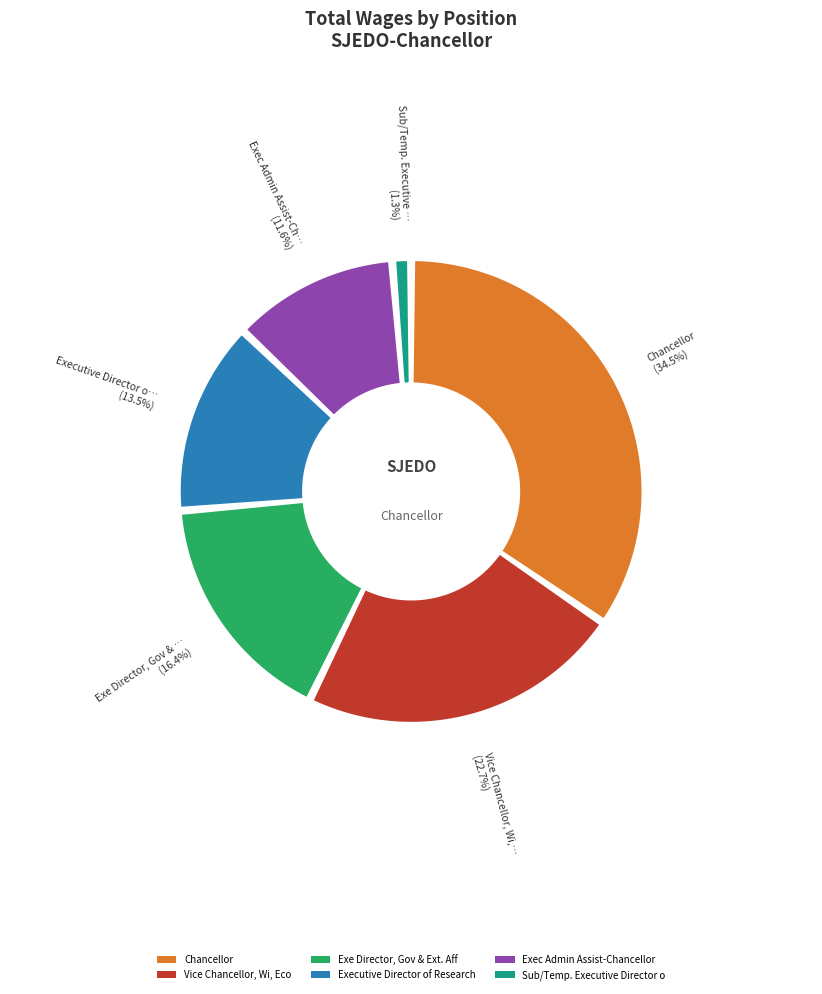

To the nearest percent, what portion does Exec Admin Assist-Chancellor, represent?

12%